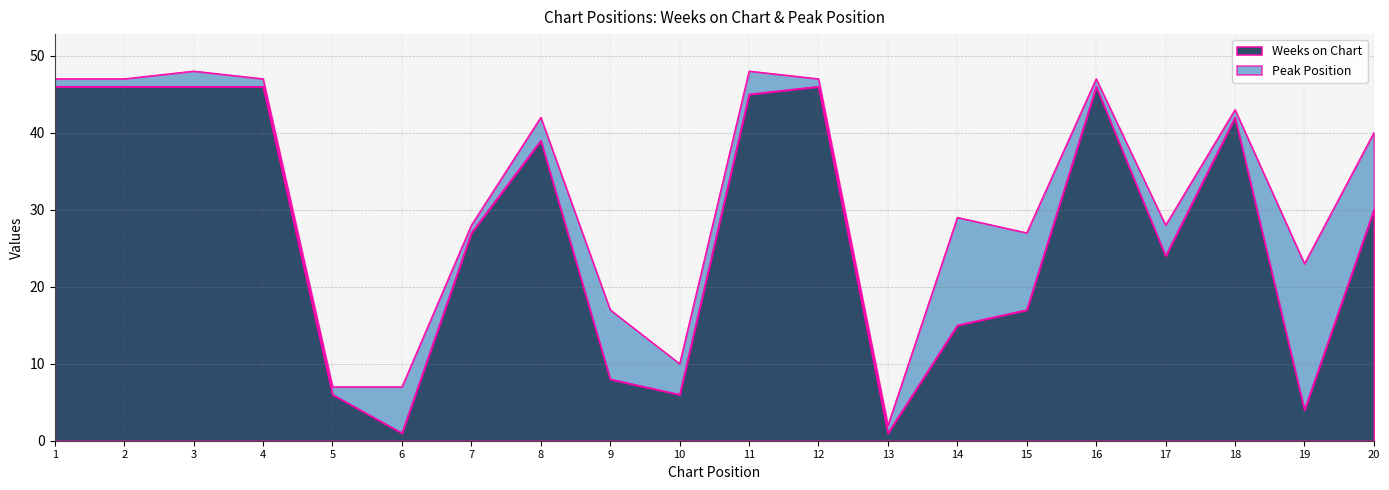

What is the value of the 10th point from the left?

6